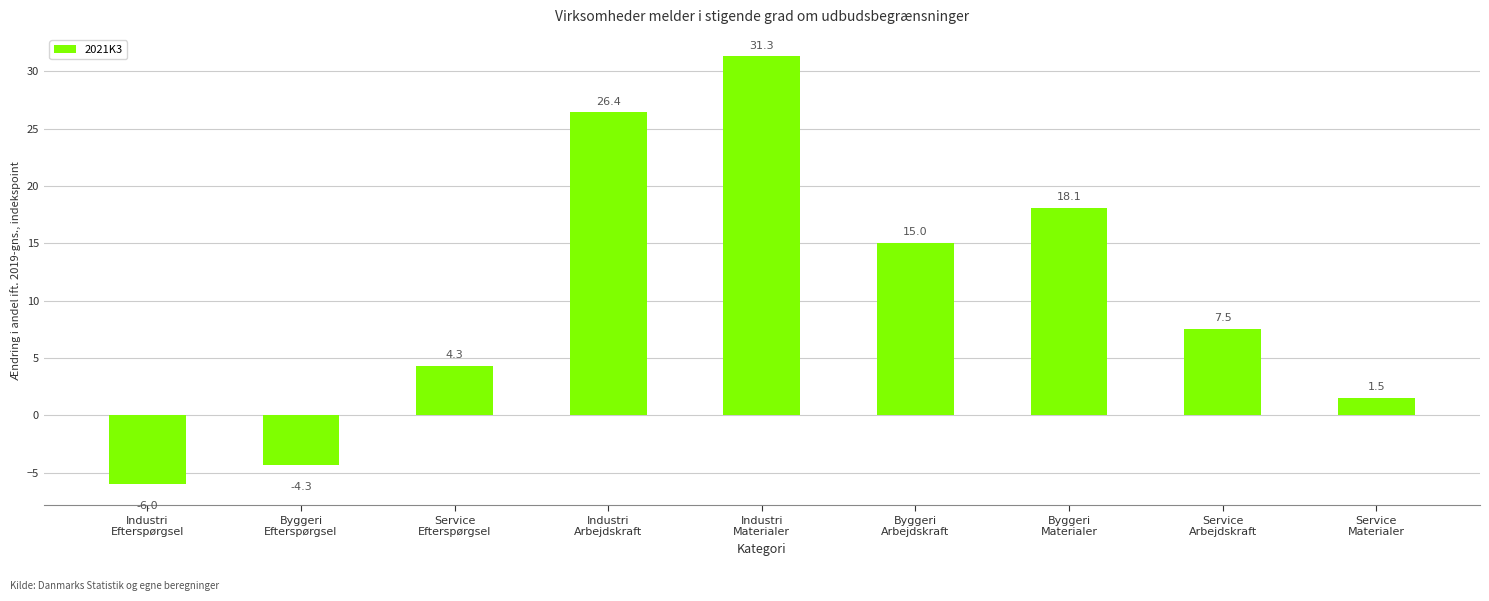

How many values exceed 7?

5